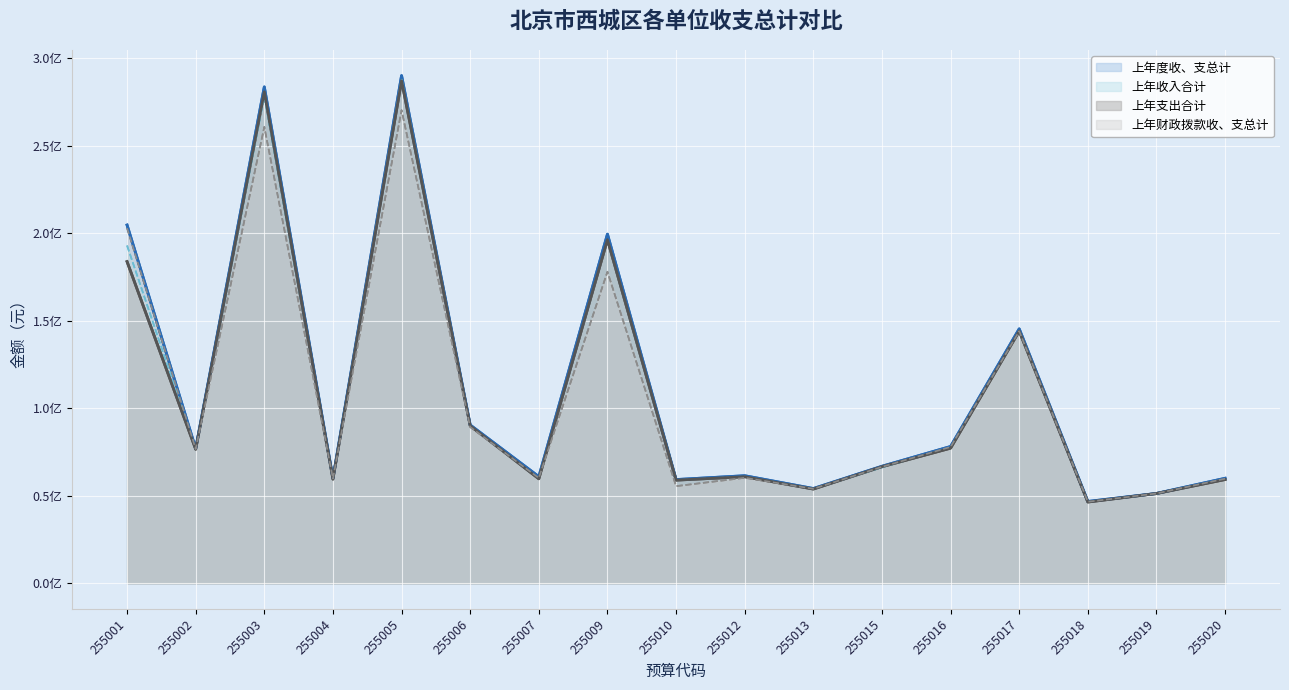

In 上年收入合计, how many points are lower than both neighbors (excluding endpoints)?

6